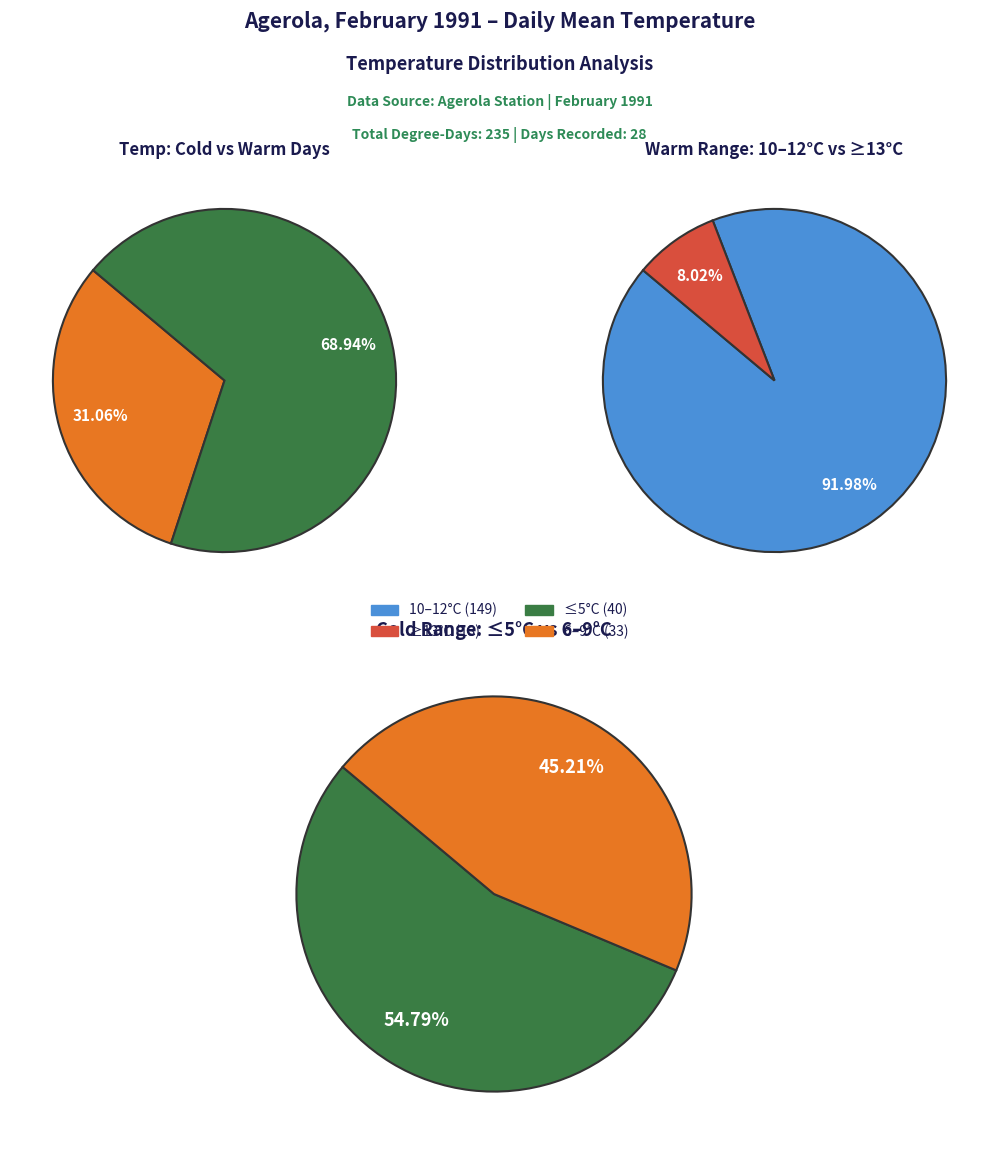

Does 11 account for over 50% of the chart?

No